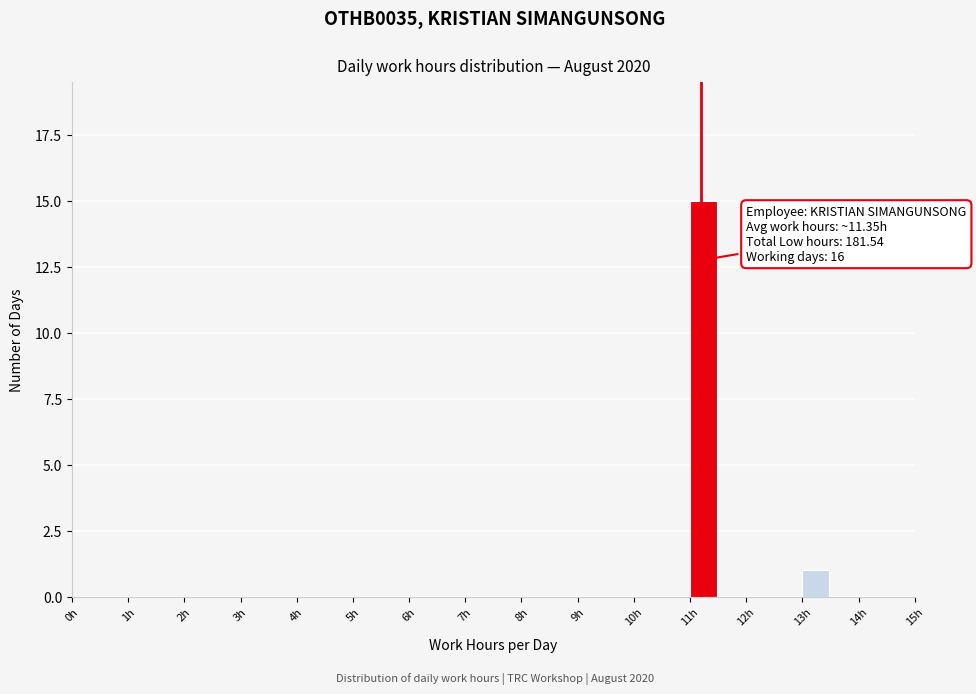

Over which range of the x-axis is the bar tallest?

11.0 to 11.5